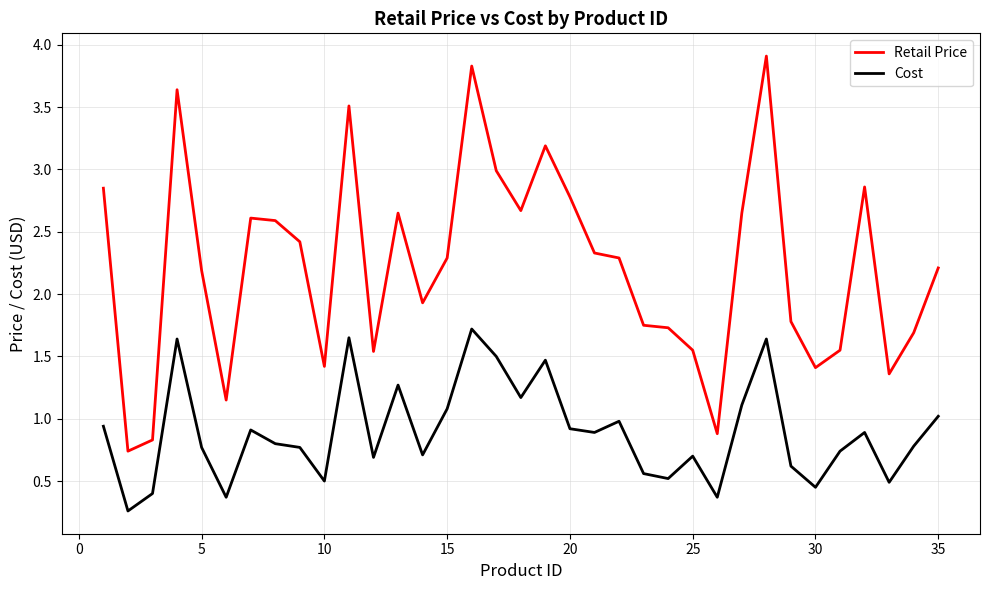

Which series has the widest spread of values?

Retail Price